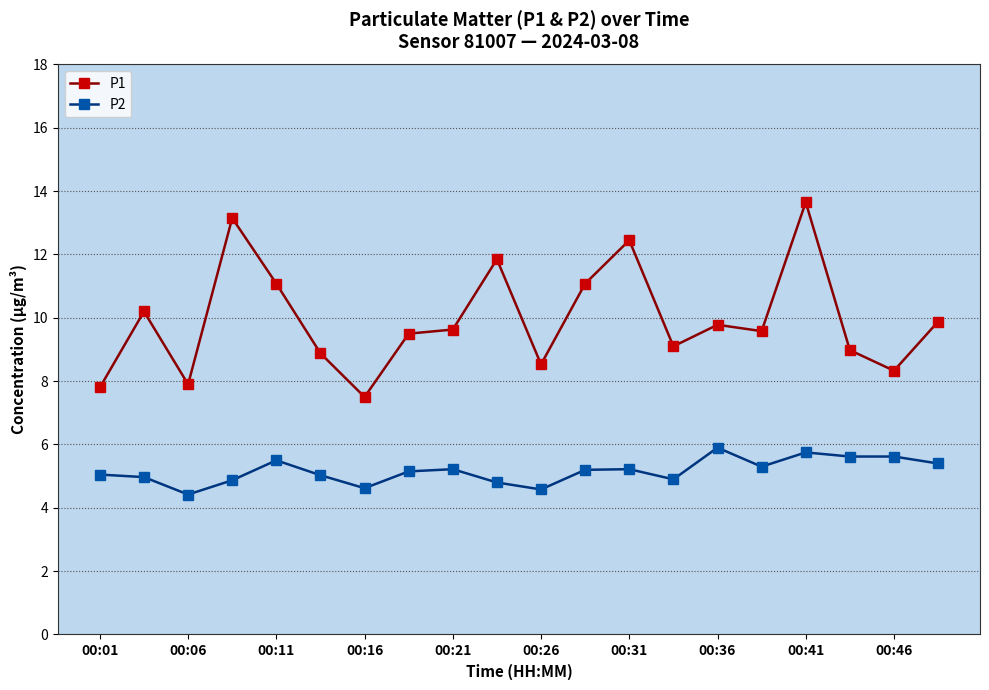

What is the maximum value for P1?

13.7